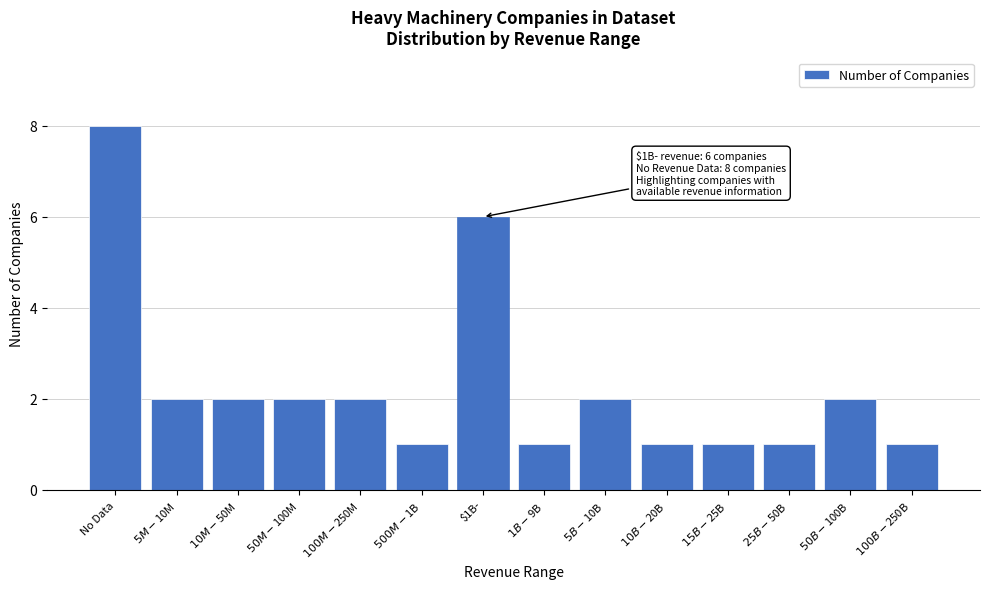

Reading left to right, list all the values displayed in this chart.

8	2	2	2	2	1	6	1	2	1	1	1	2	1